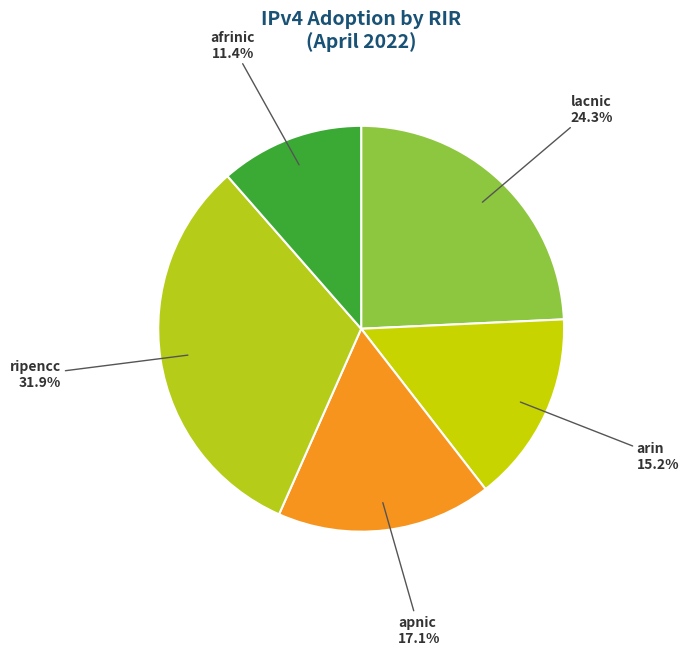

Which category has the smallest portion of the pie?

afrinic